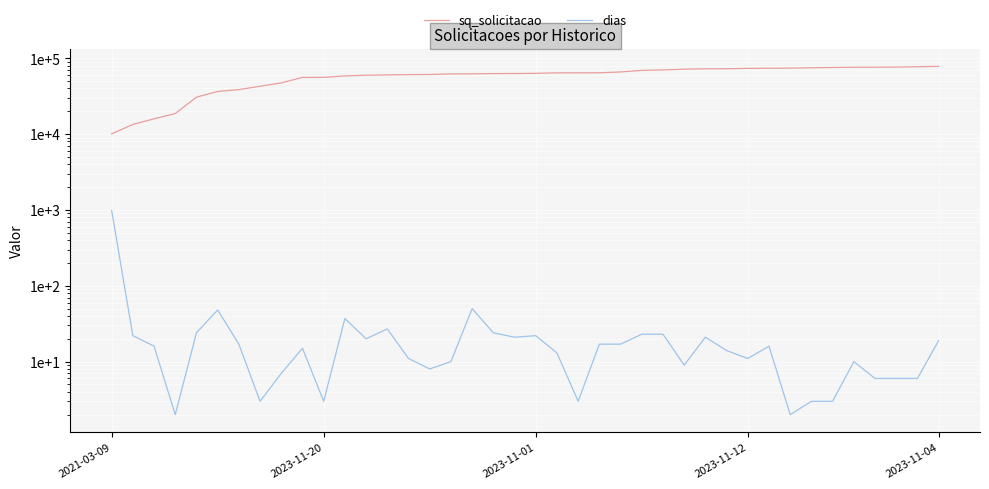

At which label does dias first exceed 16?

2021-03-09